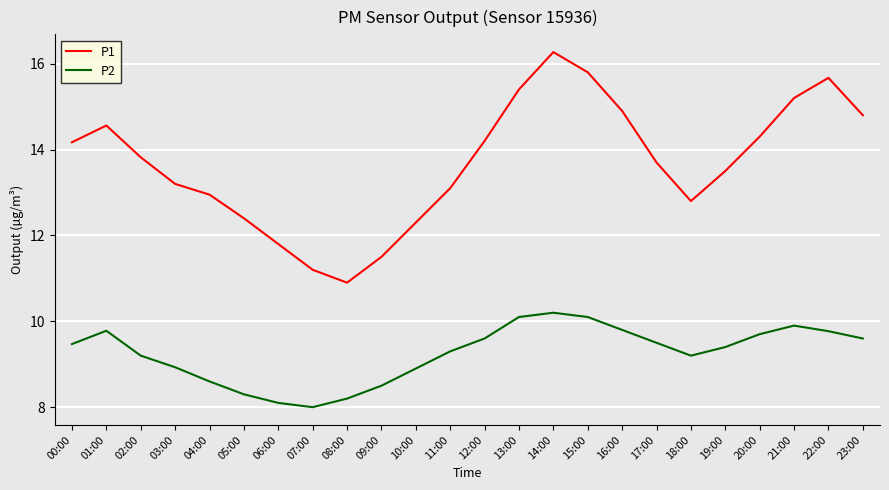

What position from the right is 03:00?

21